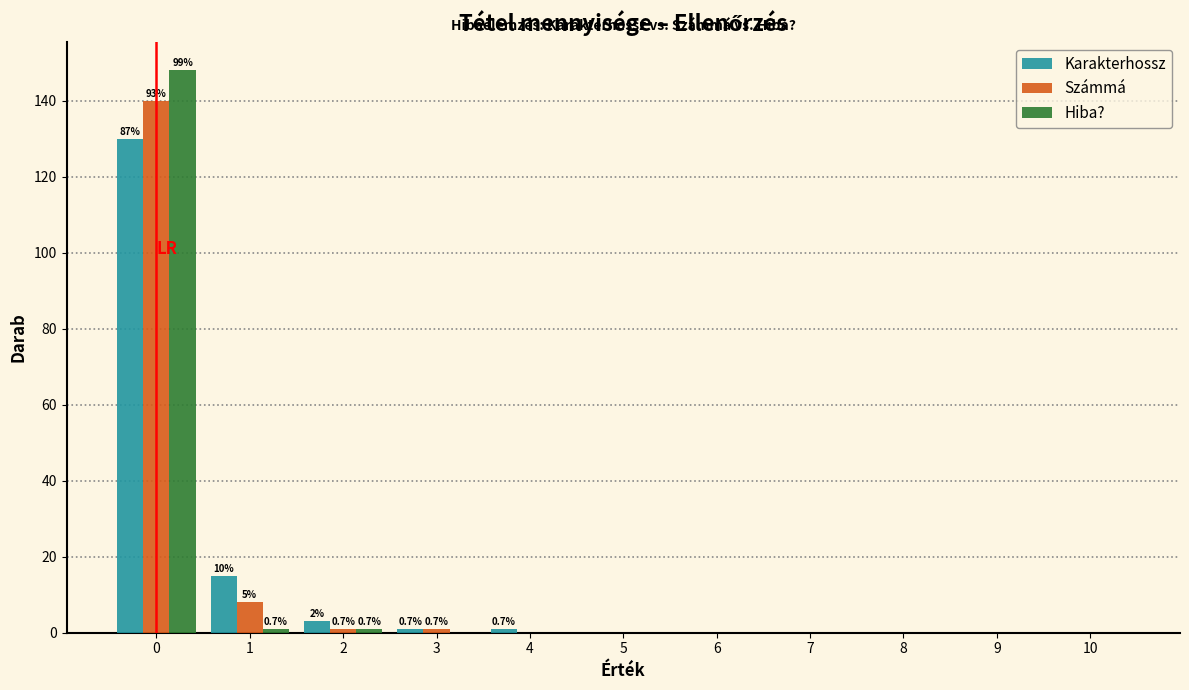

What is the greatest value displayed?

148